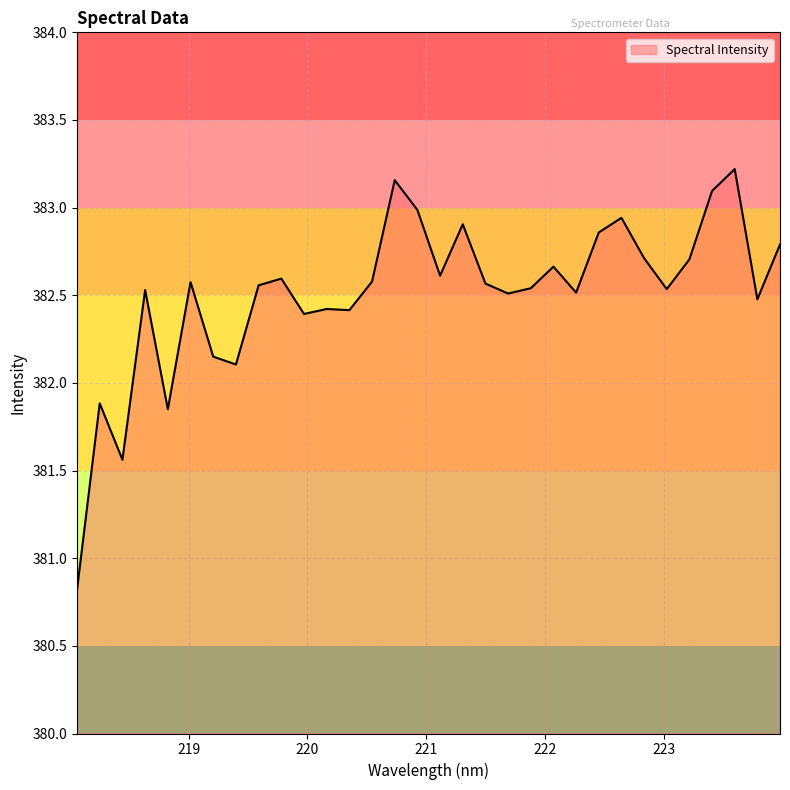

What is the difference between the maximum and minimum values?

2.4